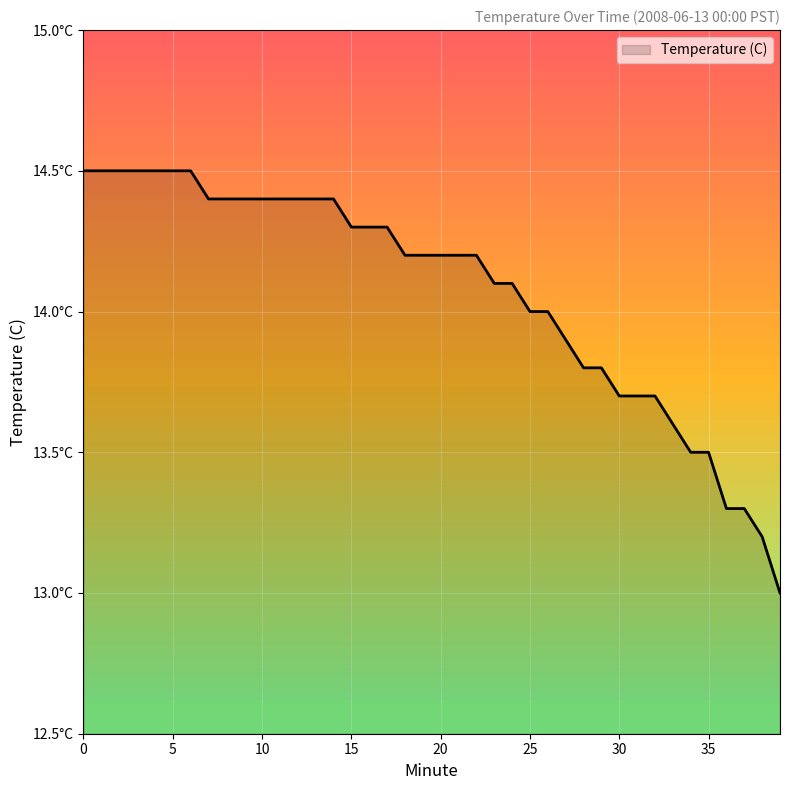

Does the chart display data point markers on the line(s)?

No